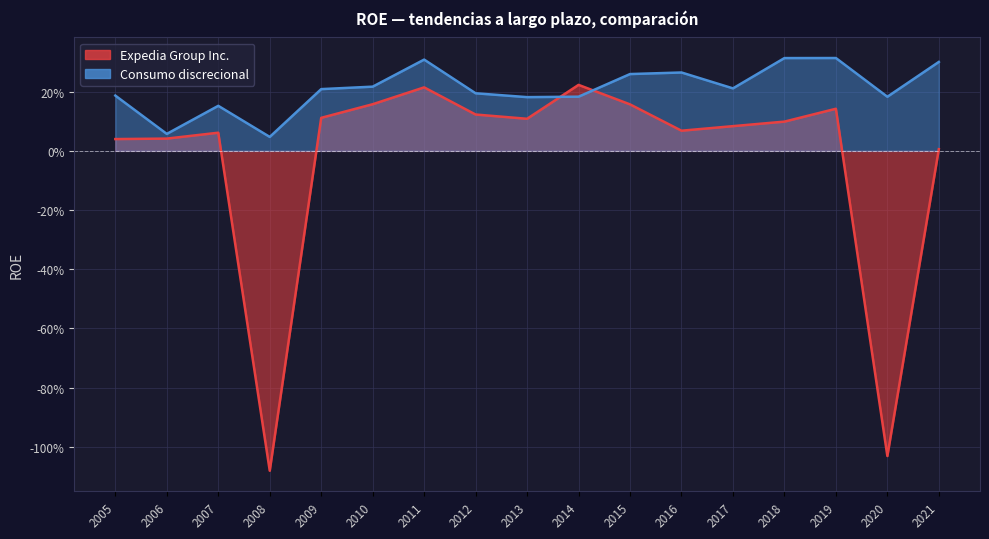

Rank the series by their maximum value, from lowest to highest.

Expedia Group Inc., Consumo discrecional